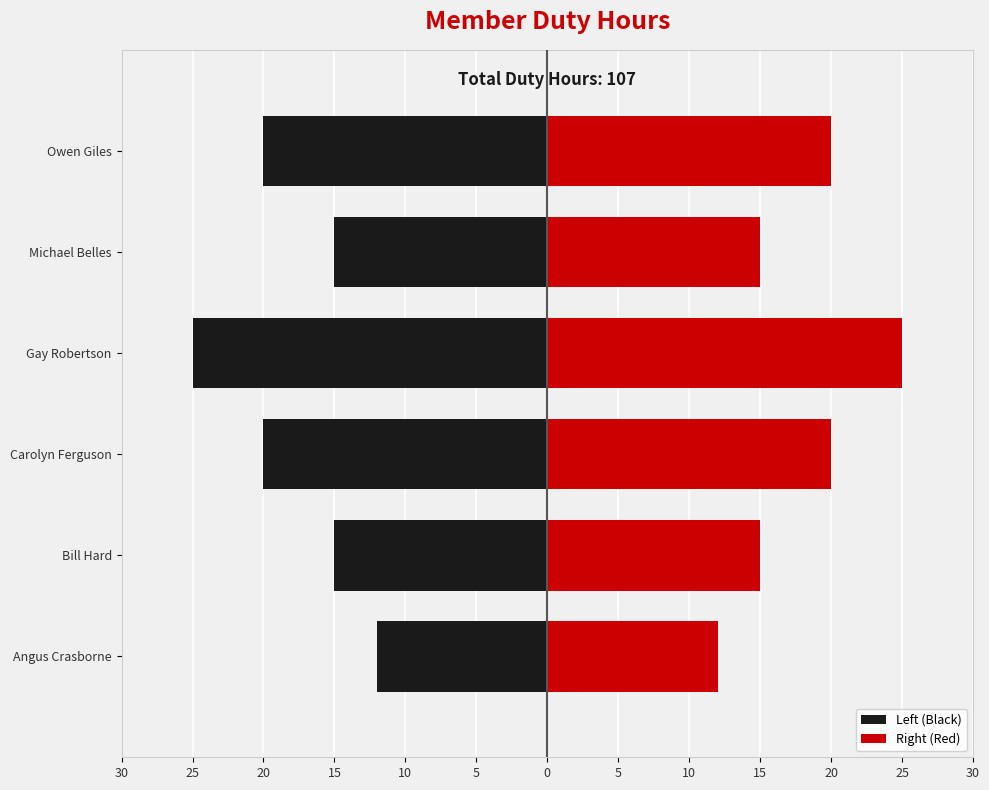

The value of Right (Red) at Angus Crasborne is 20. True or false?

False